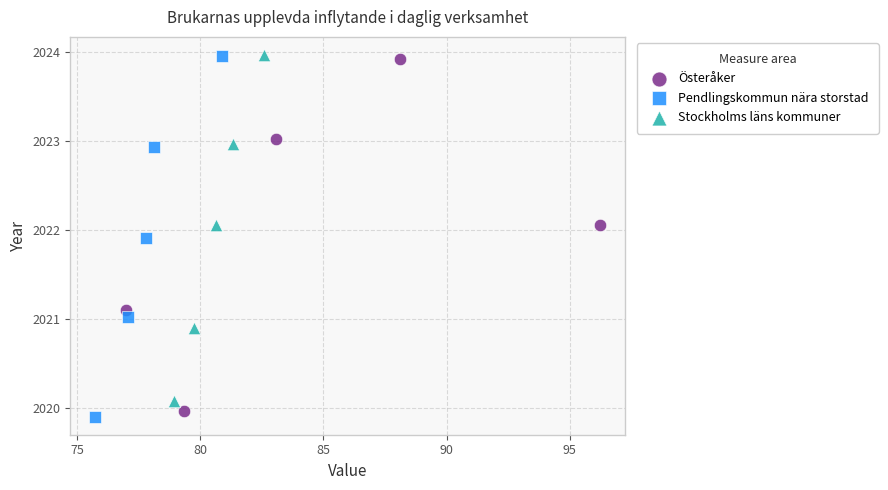

What are all the series names shown in the legend?

Österåker, Pendlingskommun nära storstad, Stockholms läns kommuner